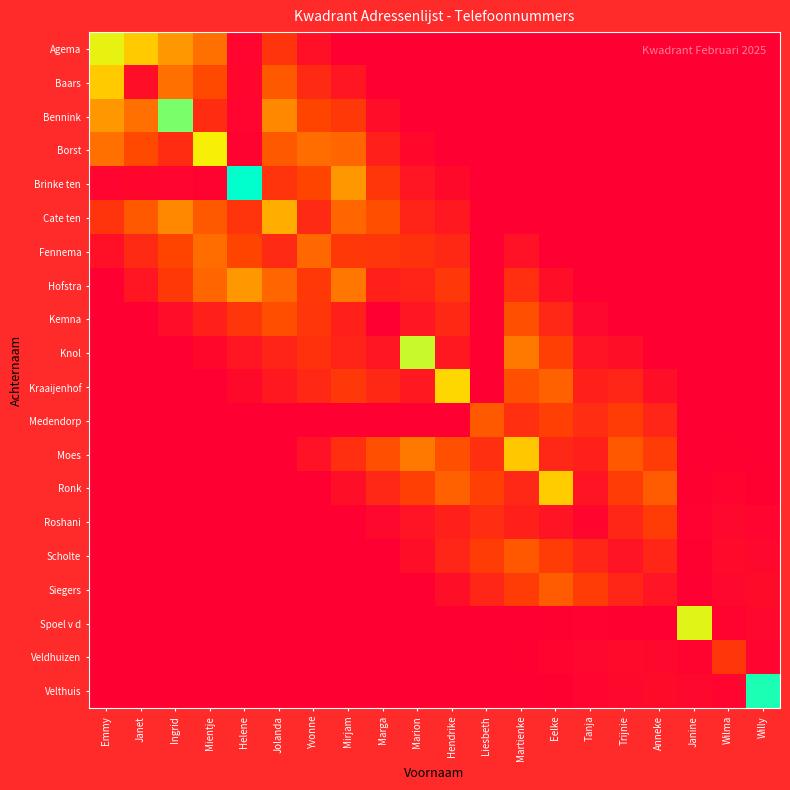

Between Mientje and Emmy, which is larger?

Emmy